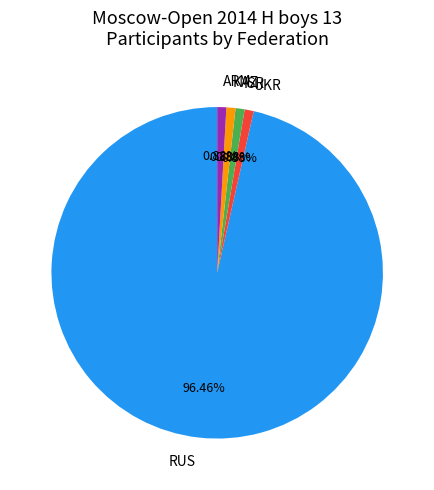

To the nearest percent, what is the difference between the RUS and KAZ slice percentages?

96%